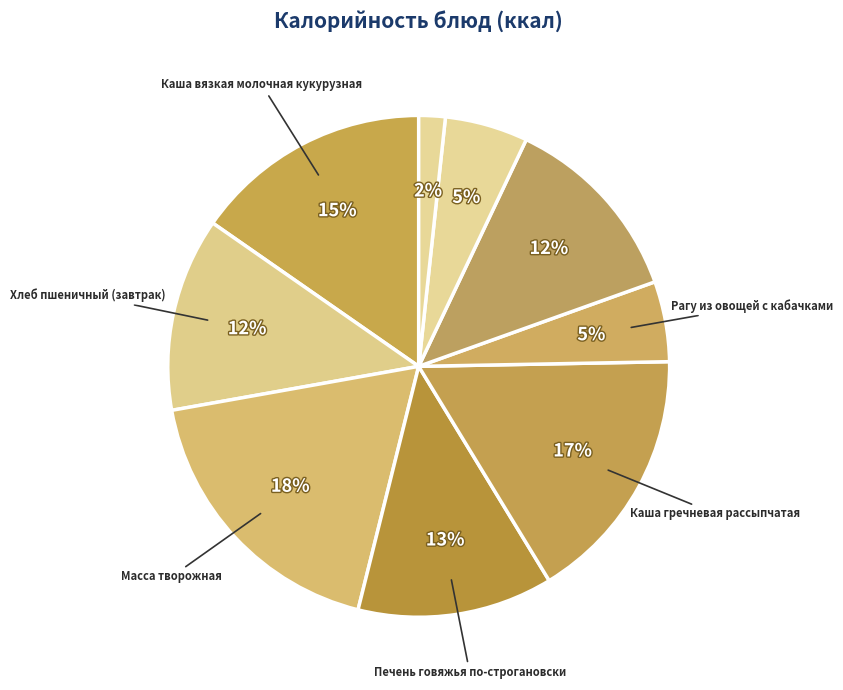

Count the number of slices in the pie.

9